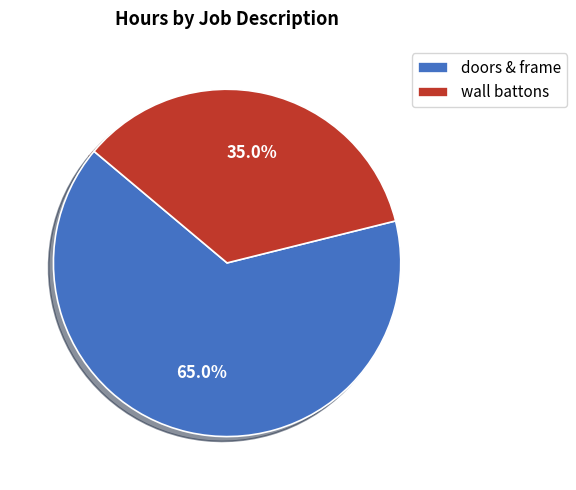

What is the total percentage of wall battons and doors & frame?

100.0%